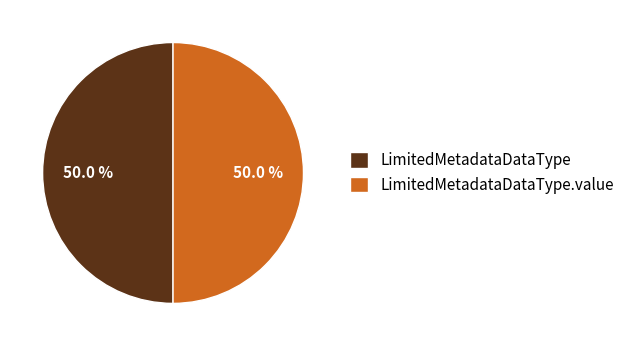

Do LimitedMetadataDataType.value and LimitedMetadataDataType together represent more than half of the pie?

Yes